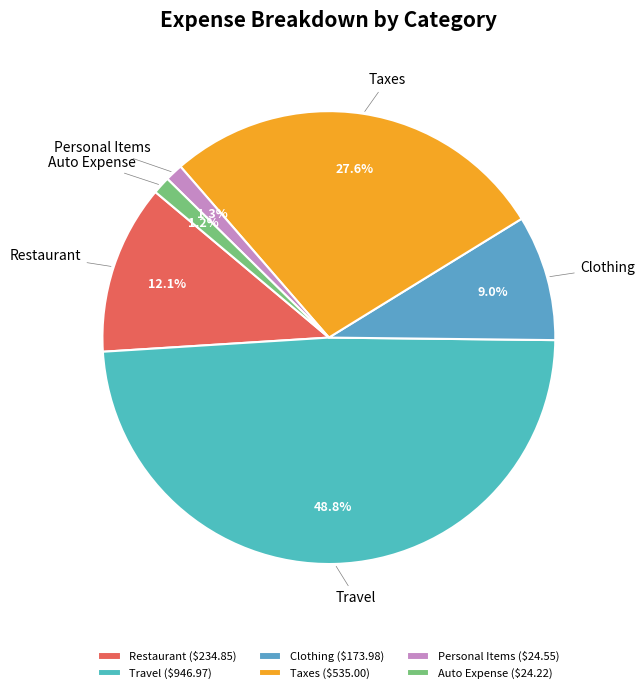

How many segments does this pie chart have?

6